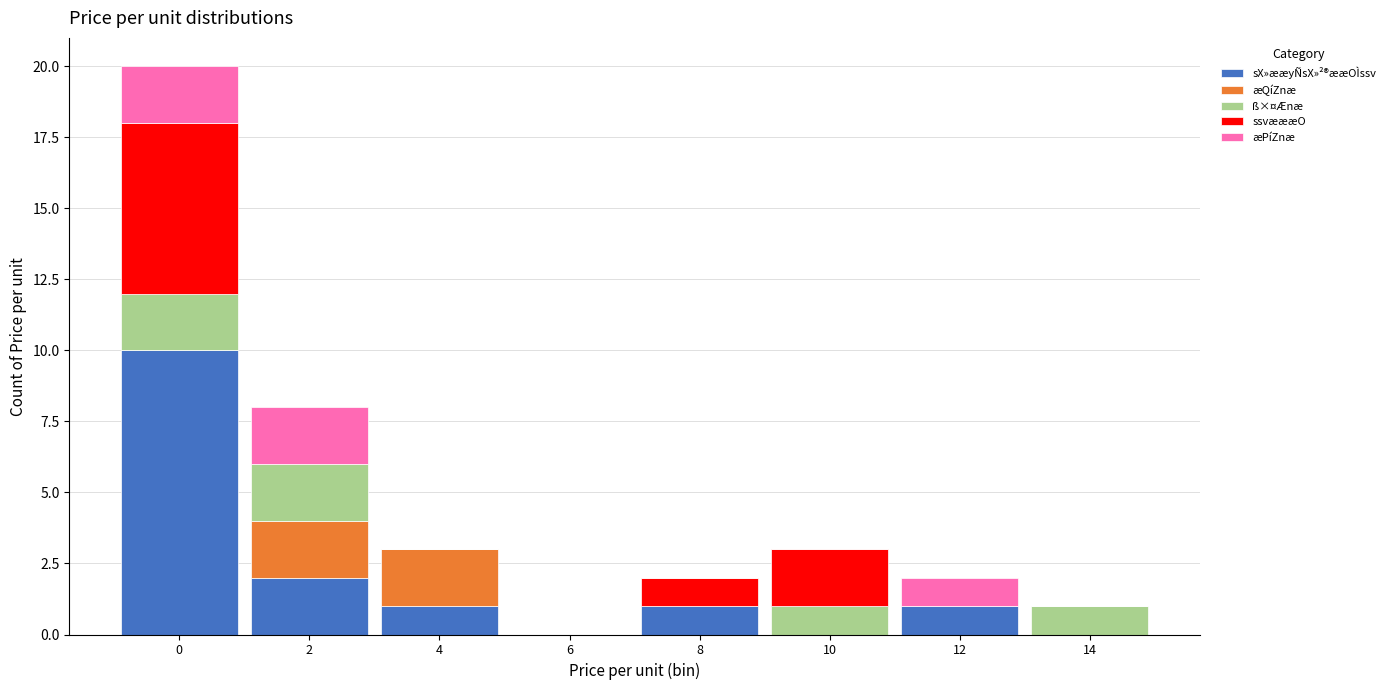

What is the maximum value for sX»ææyÑsX»²®ææOÌssv?

10